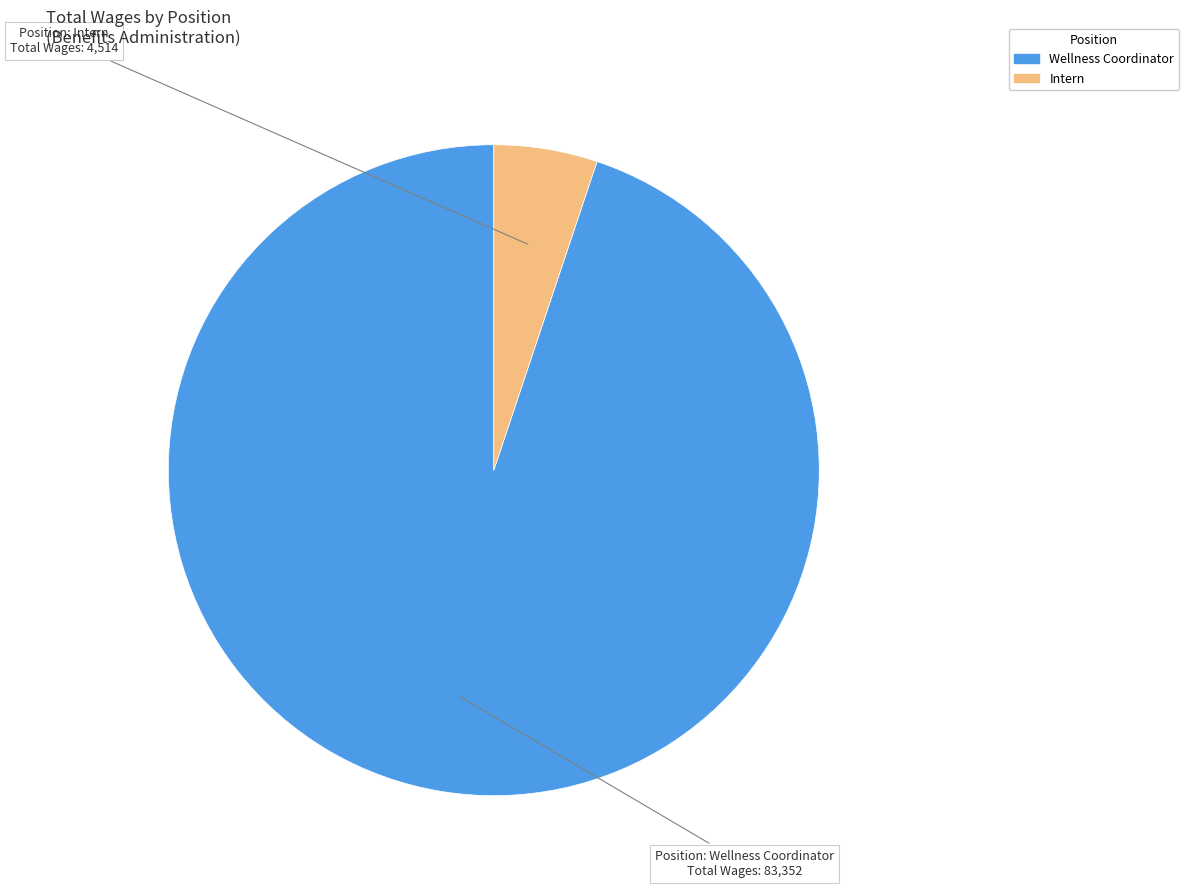

Count the number of slices in the pie.

2